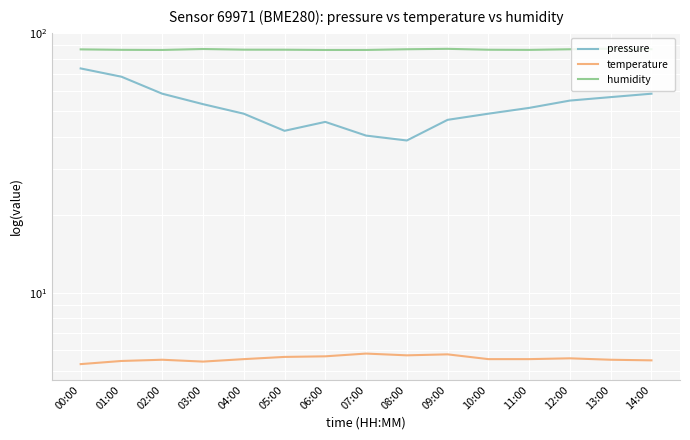

At which category does the chart reach its minimum across all series?

00:00